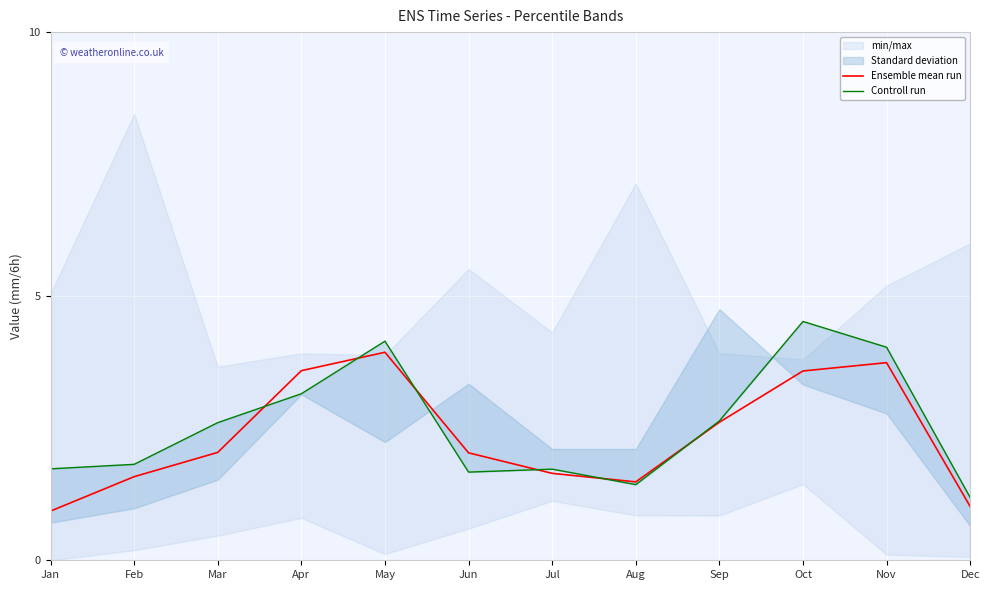

Between Jan and Aug, which is larger?

Aug